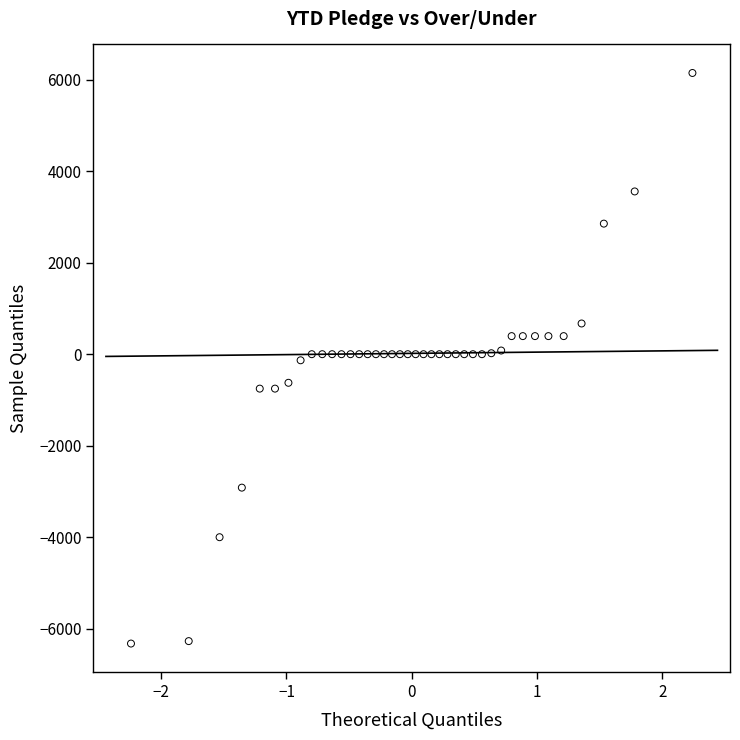

What is the range of X values (max minus min)?

4.5